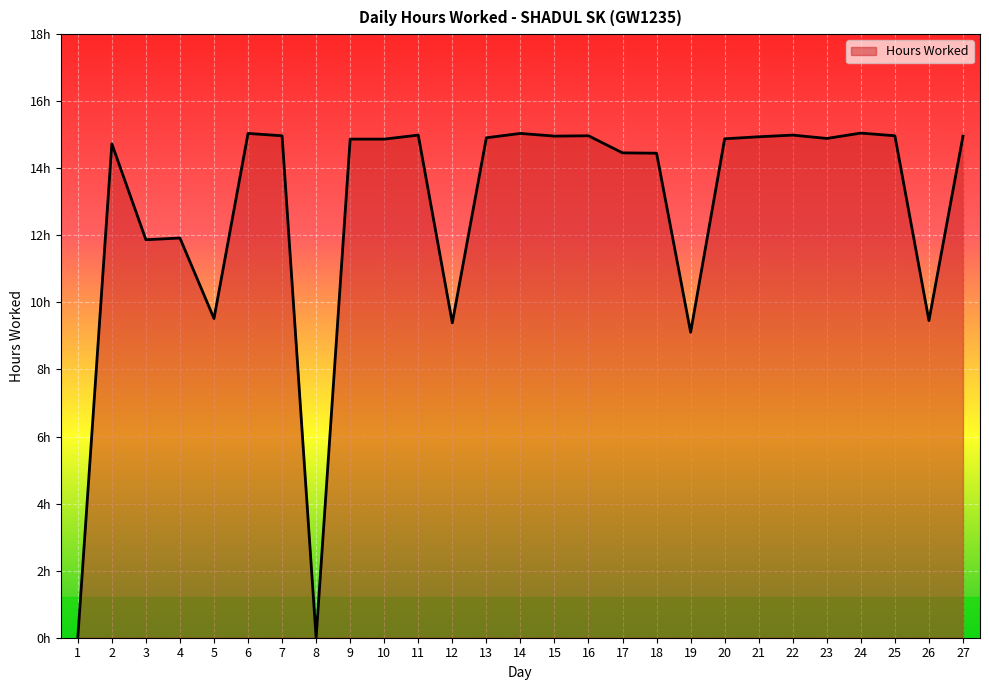

Between 1 and 7, which is larger?

7